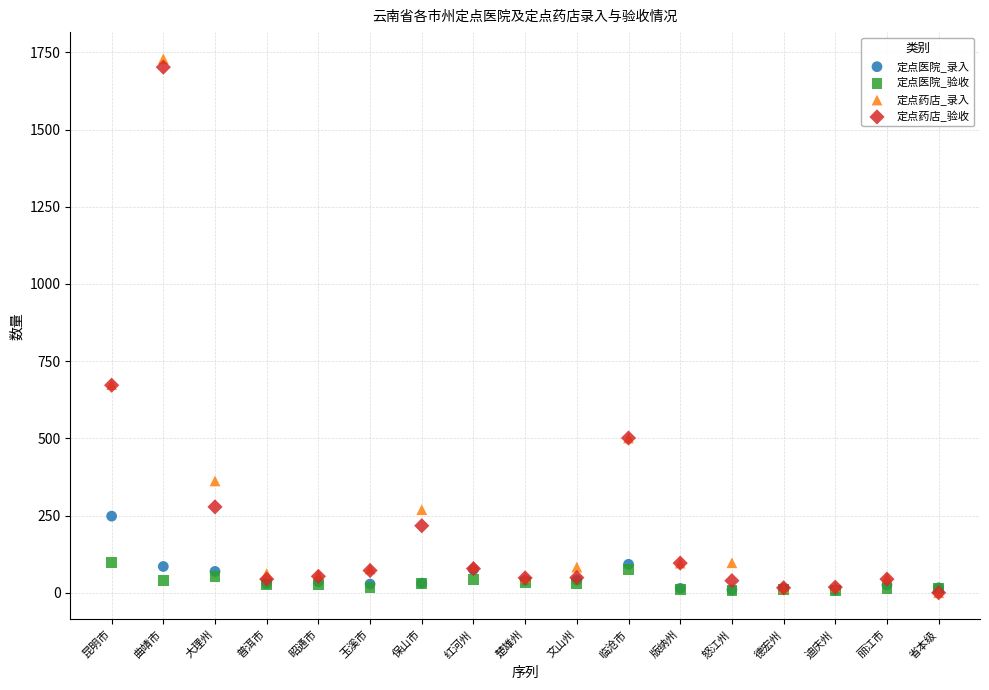

What are all the series names shown in the legend?

定点医院_录入, 定点医院_验收, 定点药店_录入, 定点药店_验收